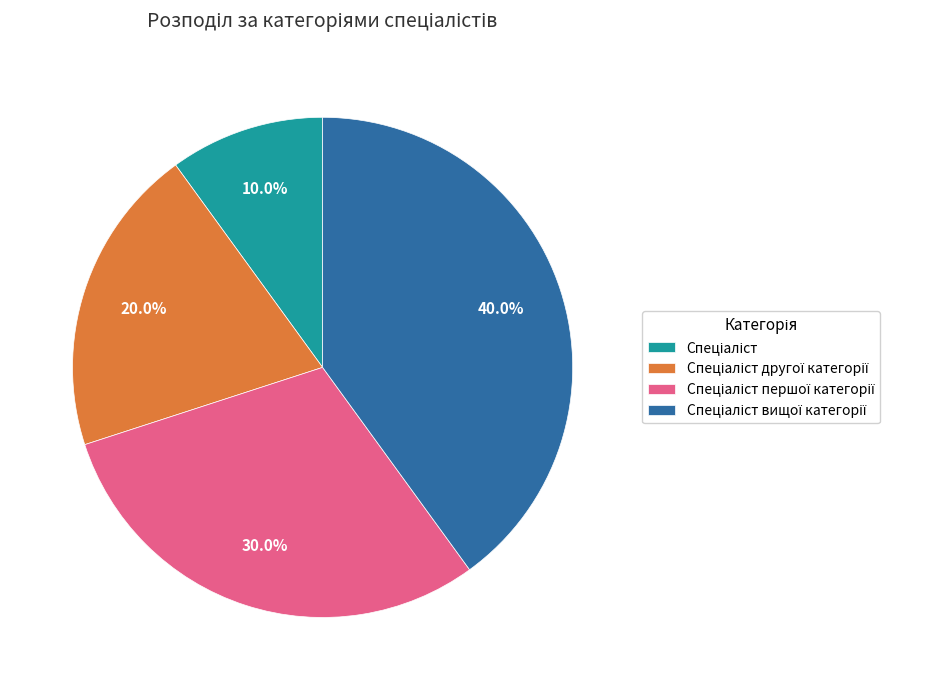

Does any single category account for the majority?

No